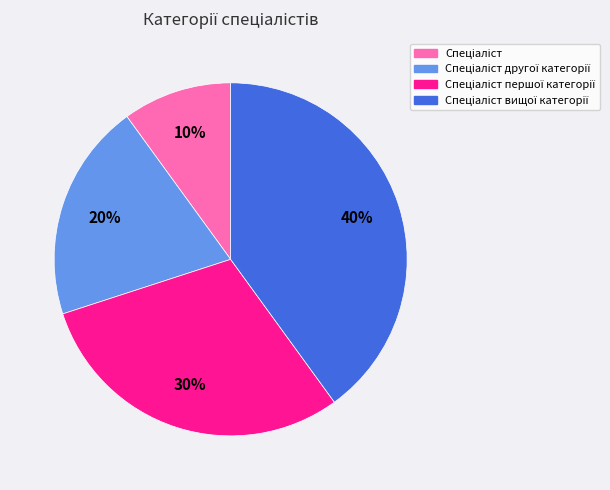

To the nearest percent, what is the average slice percentage?

25%